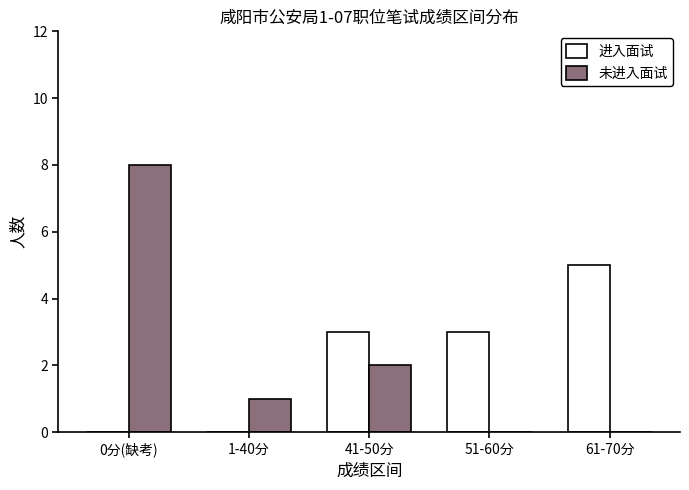

How many distinct data groups are displayed?

2